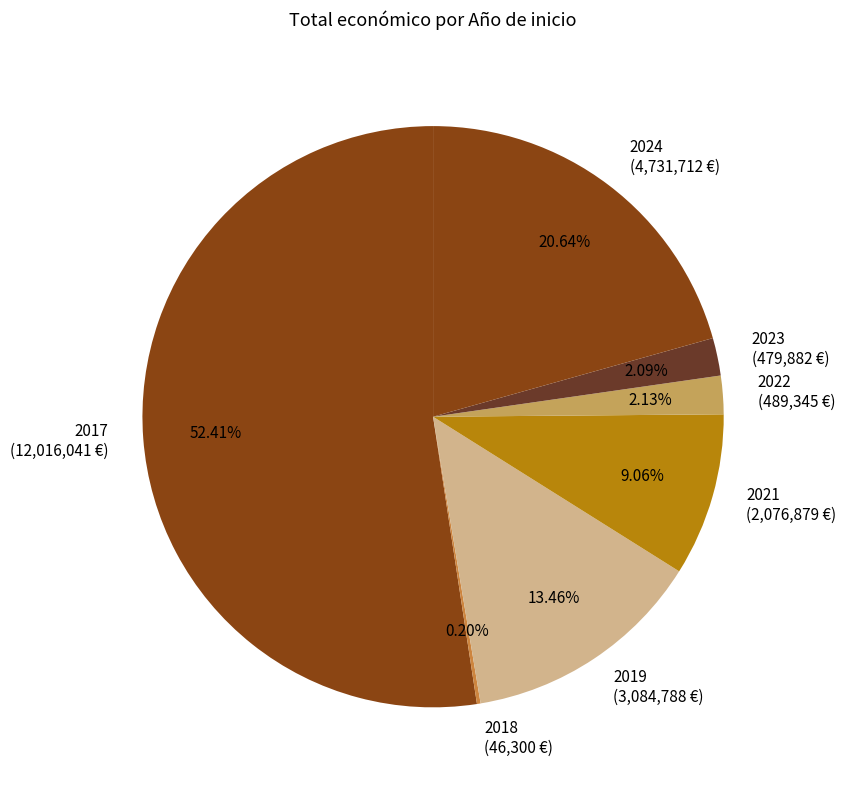

Is there any slice that represents more than half of the pie?

Yes